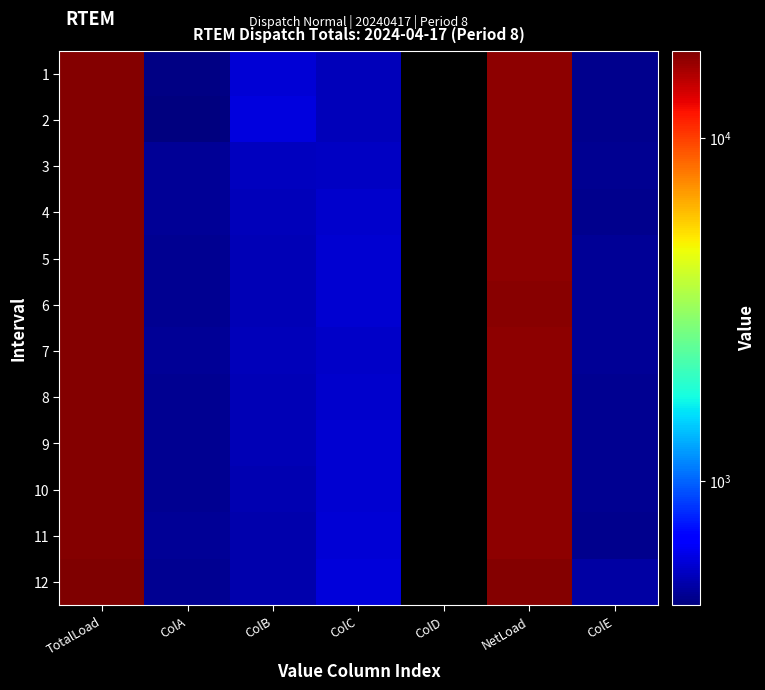

At how many categories does at least one series exceed 5049?

2